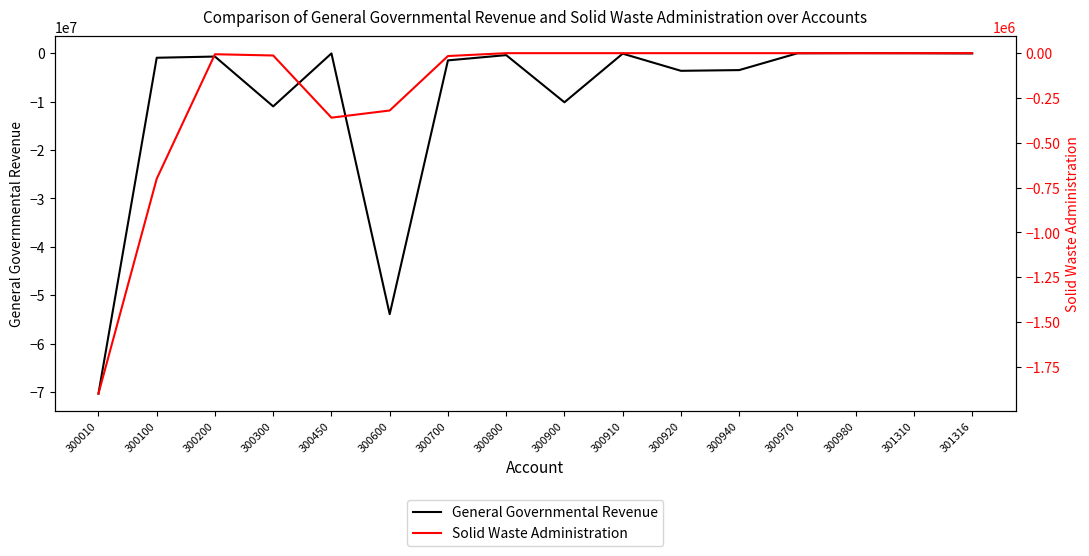

Reading left to right, list all the values displayed in this chart.

General Governmental Revenue: 300010=-70351865	300100=-950001	300200=-700000	300300=-11000000	300450=-55000	300600=-53933999	300700=-1491240	300800=-405959	300900=-10152182	300910=-99999	300920=-3648883	300940=-3500000	300970=-26000	300980=-1300	301310=-15000	301316=-58000
Solid Waste Administration: 300010=-1900000	300100=-701000	300200=-6000	300300=-13000	300450=-360000	300600=-320000	300700=-16000	300800=0	300900=0	300910=0	300920=0	300940=0	300970=0	300980=0	301310=0	301316=0